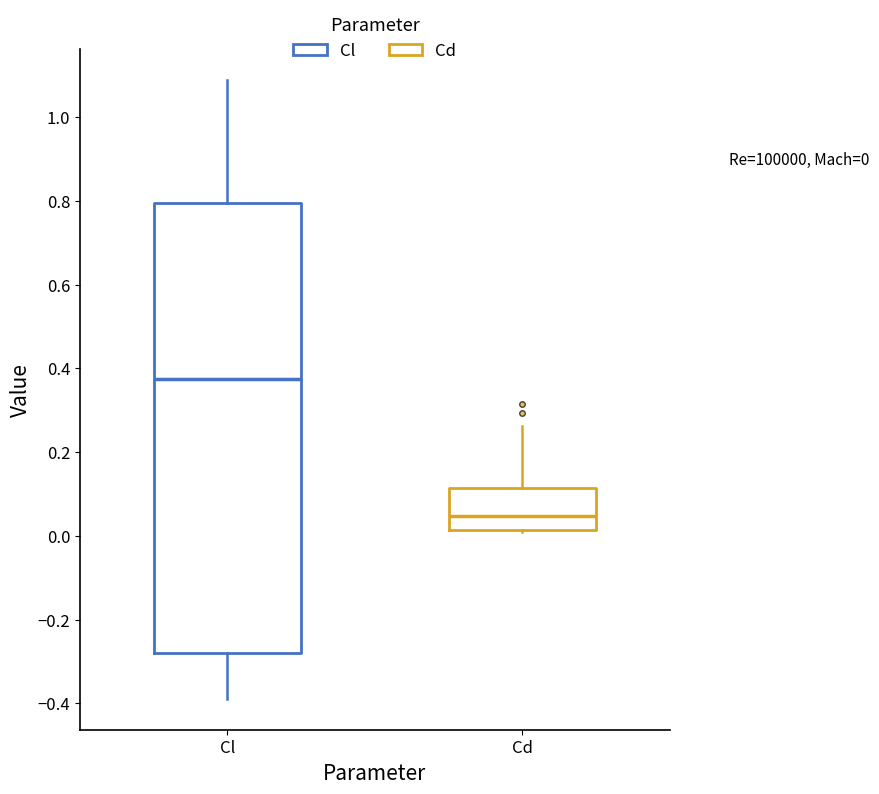

Which box's median line is the lowest?

Cd